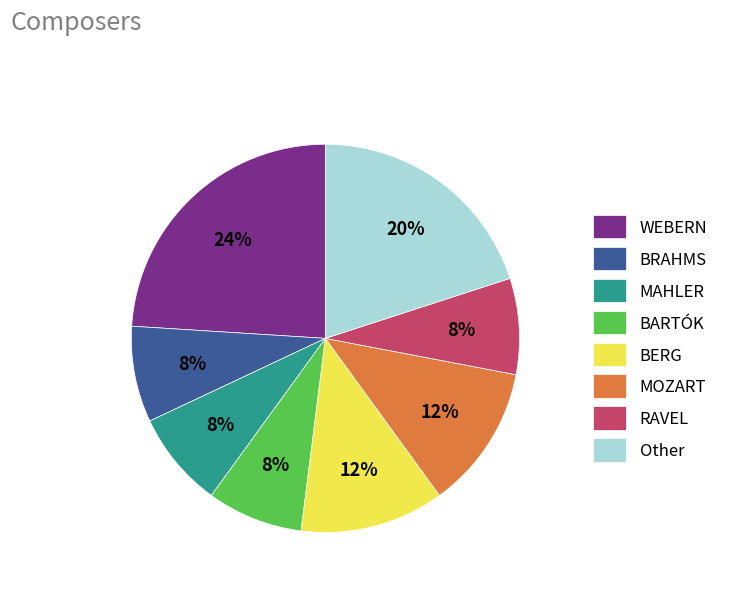

Does Other represent more than half of the total?

No